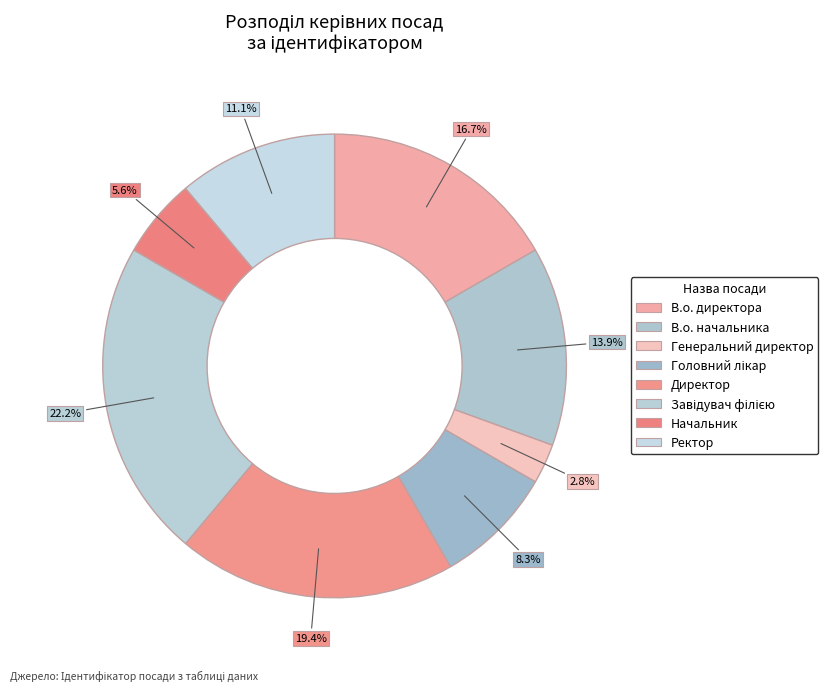

To the nearest percent, what is the difference between the largest and smallest slice percentages?

19%